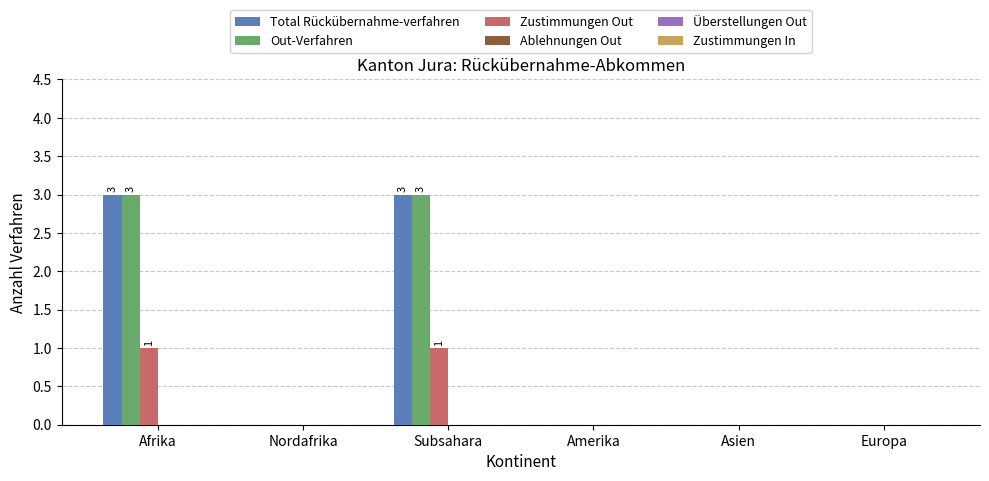

What is the sum of all Total Rückübernahme-verfahren values?

6